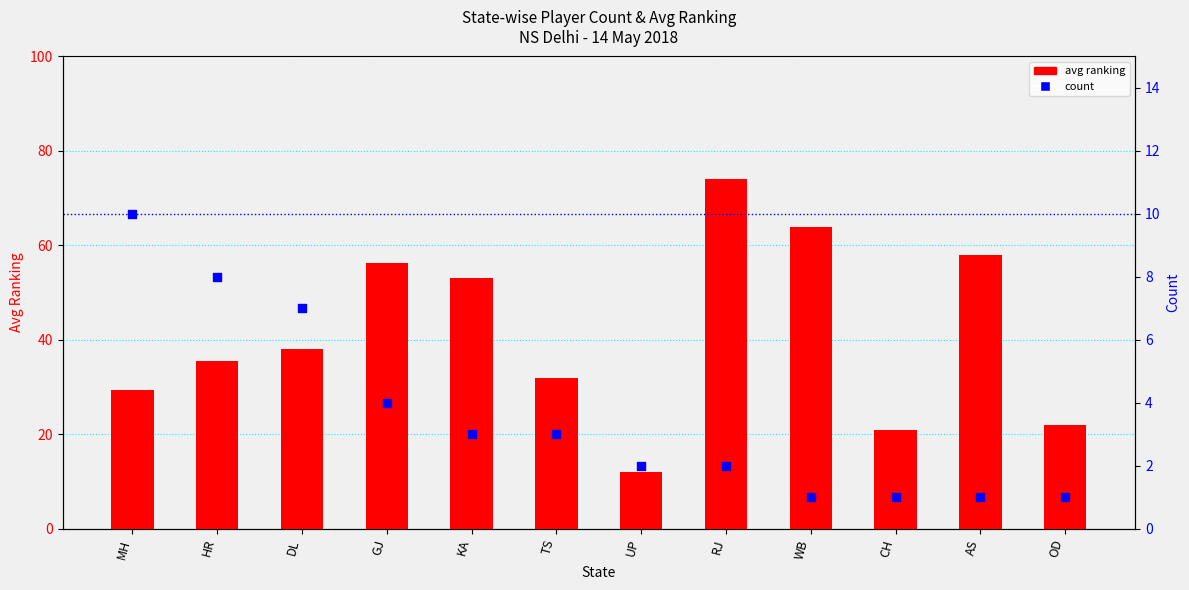

At which category is the sum across all series the highest?

RJ